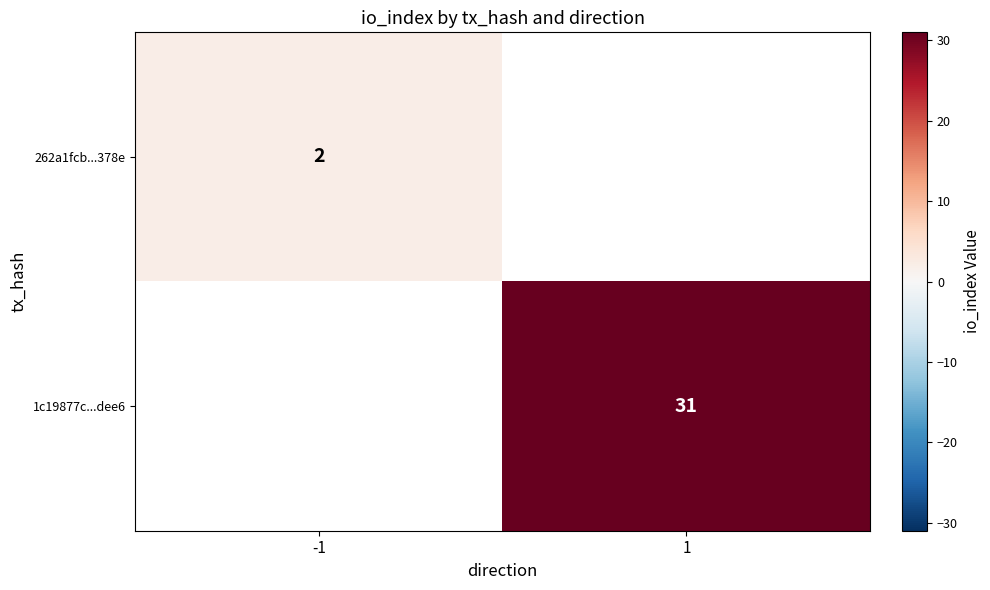

Count the number of data series in this chart.

2